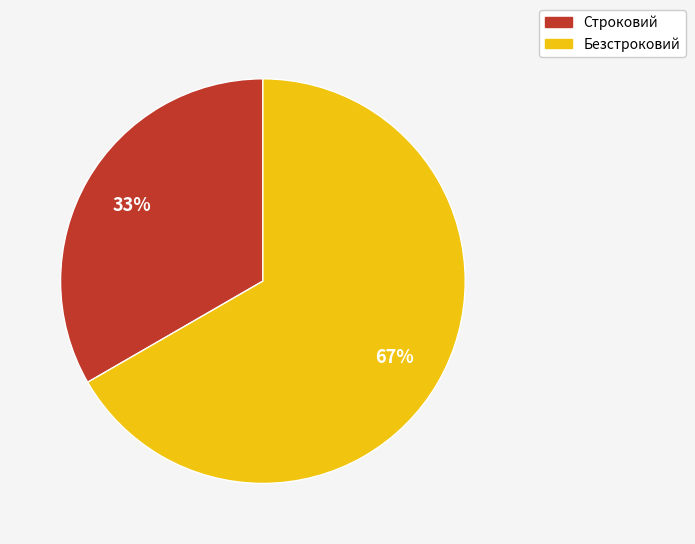

Between Безстроковий and Строковий, which is larger?

Безстроковий